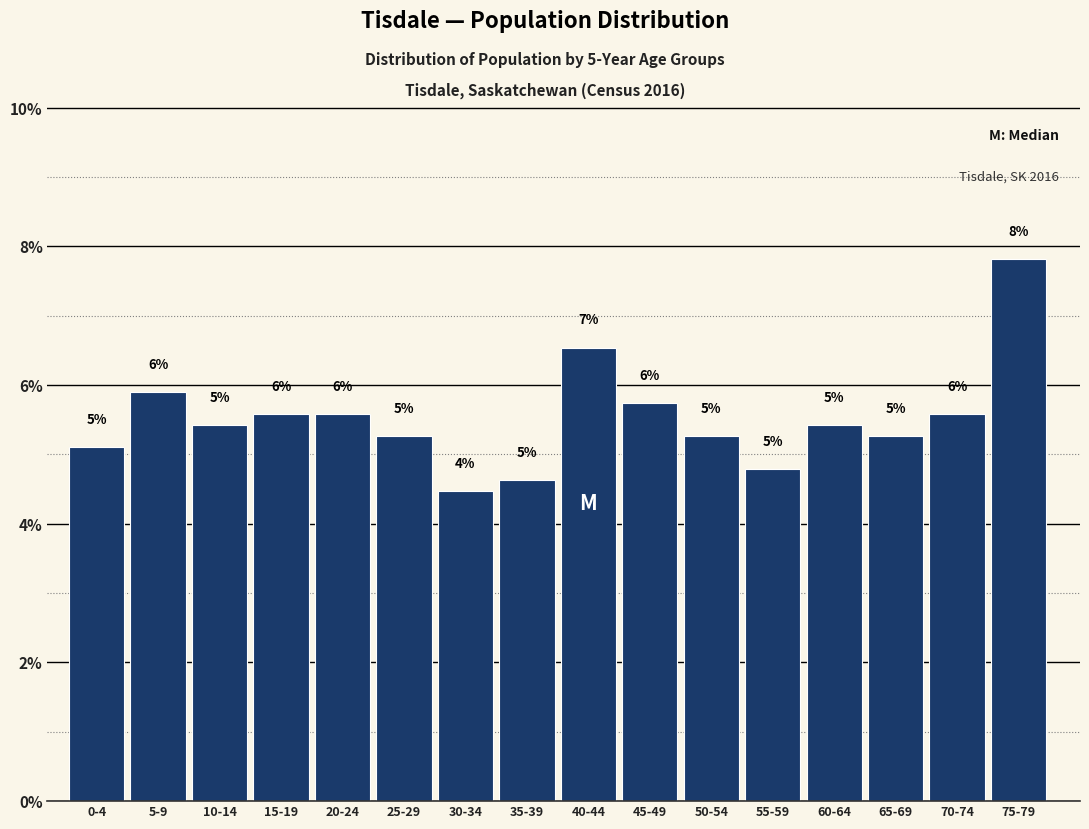

How many bars are there in total?

16